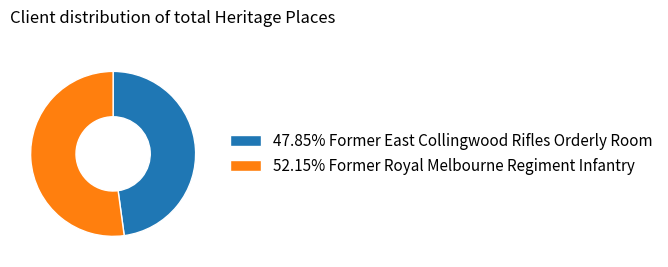

Does 52.15% Former Royal Melbourne Regiment Infantry represent more than half of the total?

Yes